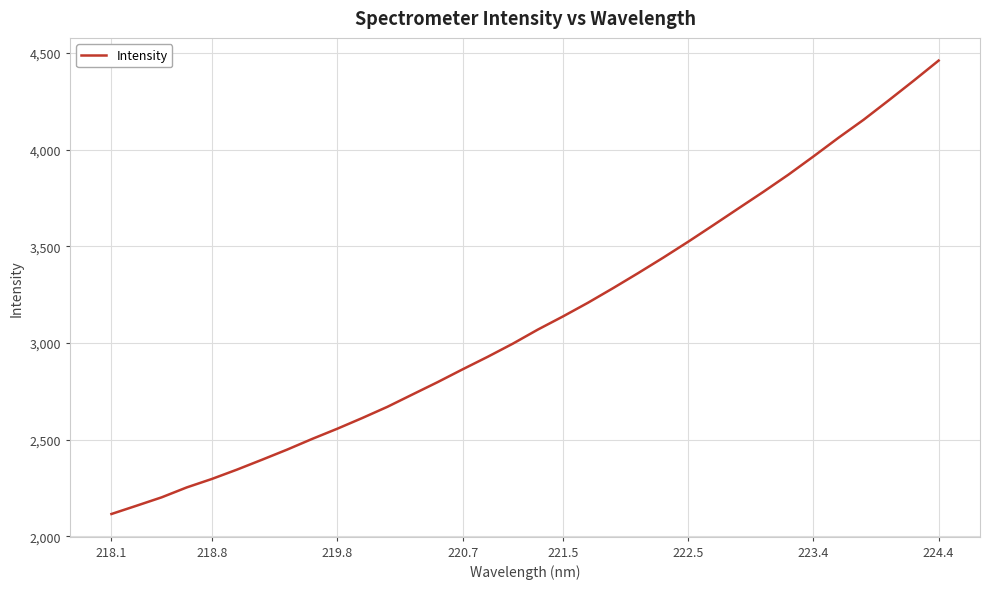

Is this an area chart (filled region under the line)?

No